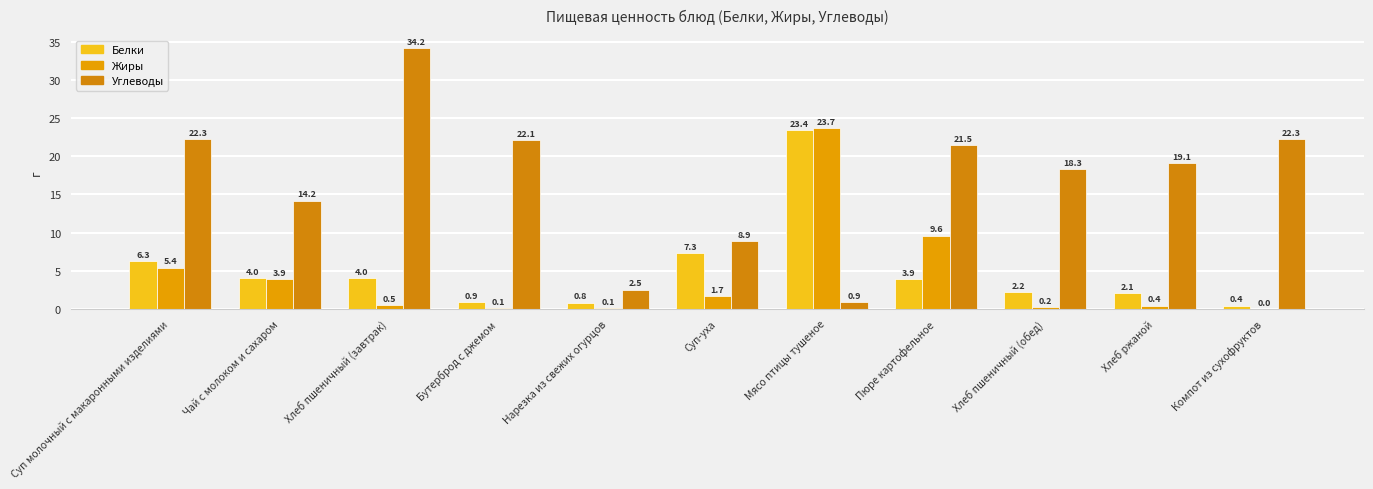

What position from the left is Хлеб пшеничный (завтрак)?

3